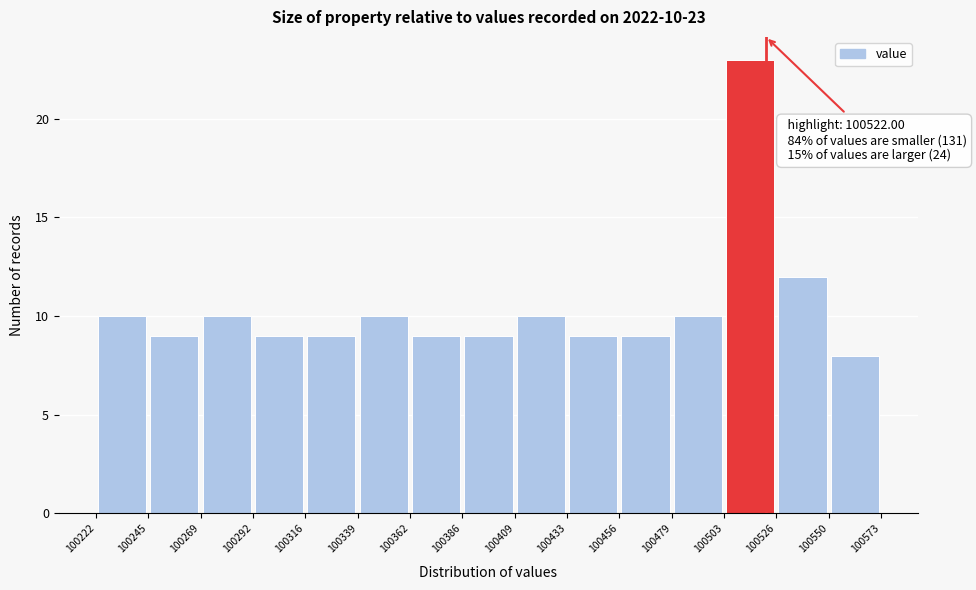

Over which range of the x-axis is the bar tallest?

100503 to 100526